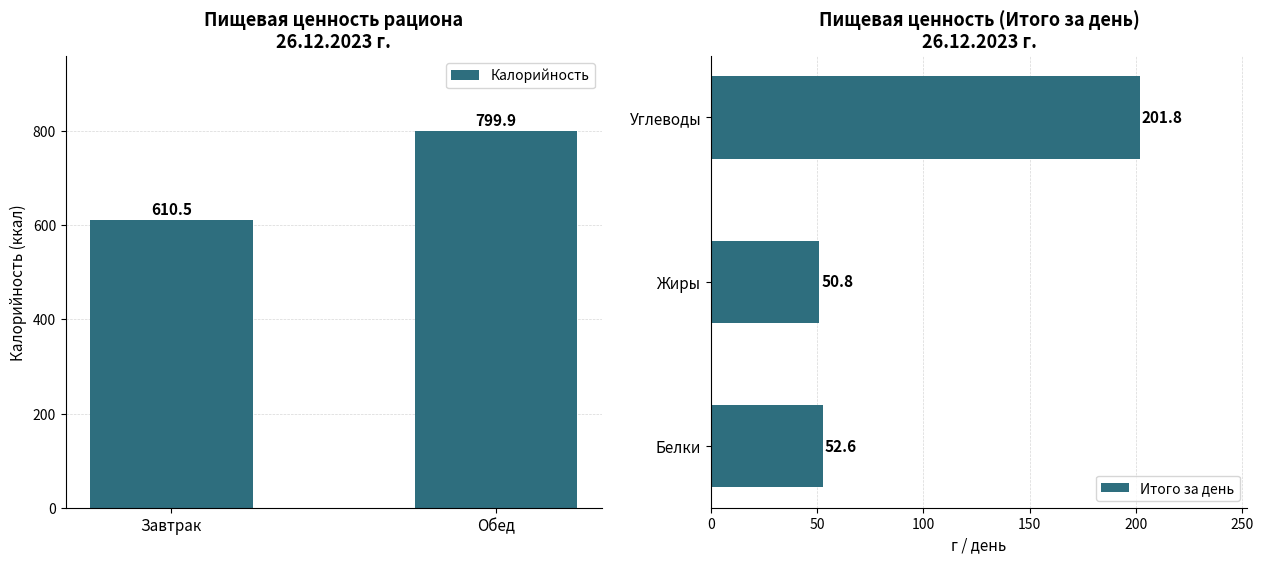

Which category has the highest value in the Калорийность series?

Обед